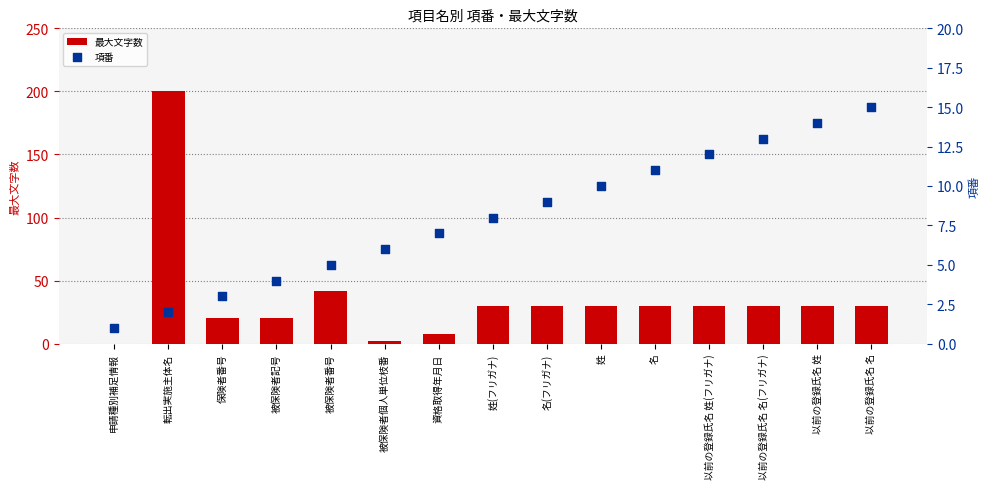

What are all the series names shown in the legend?

最大文字数, 項番